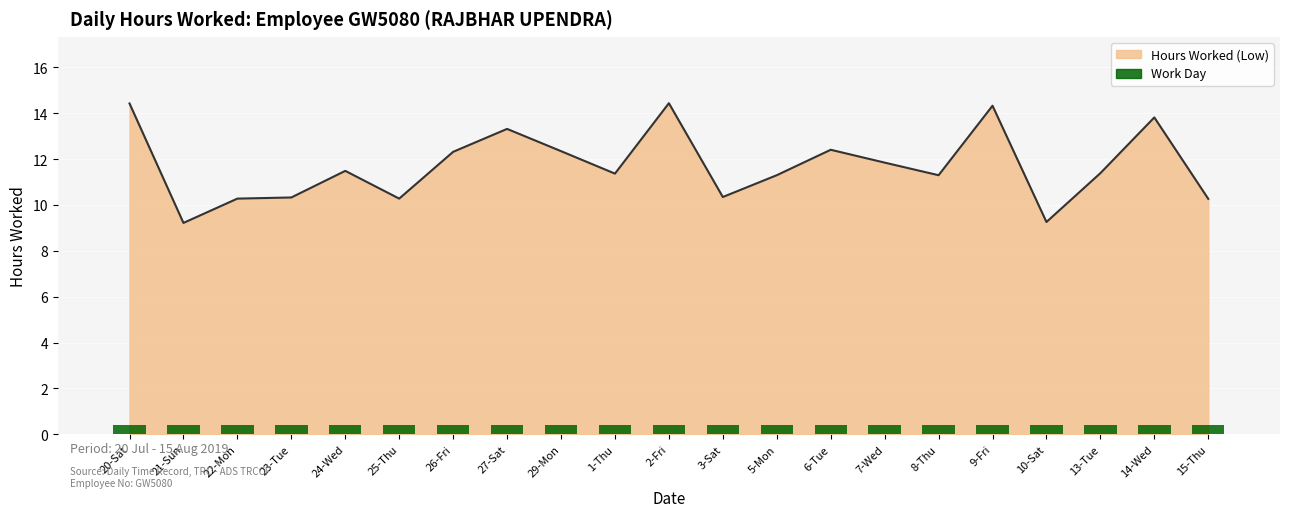

At which label is the value closest to 11?

5-Mon